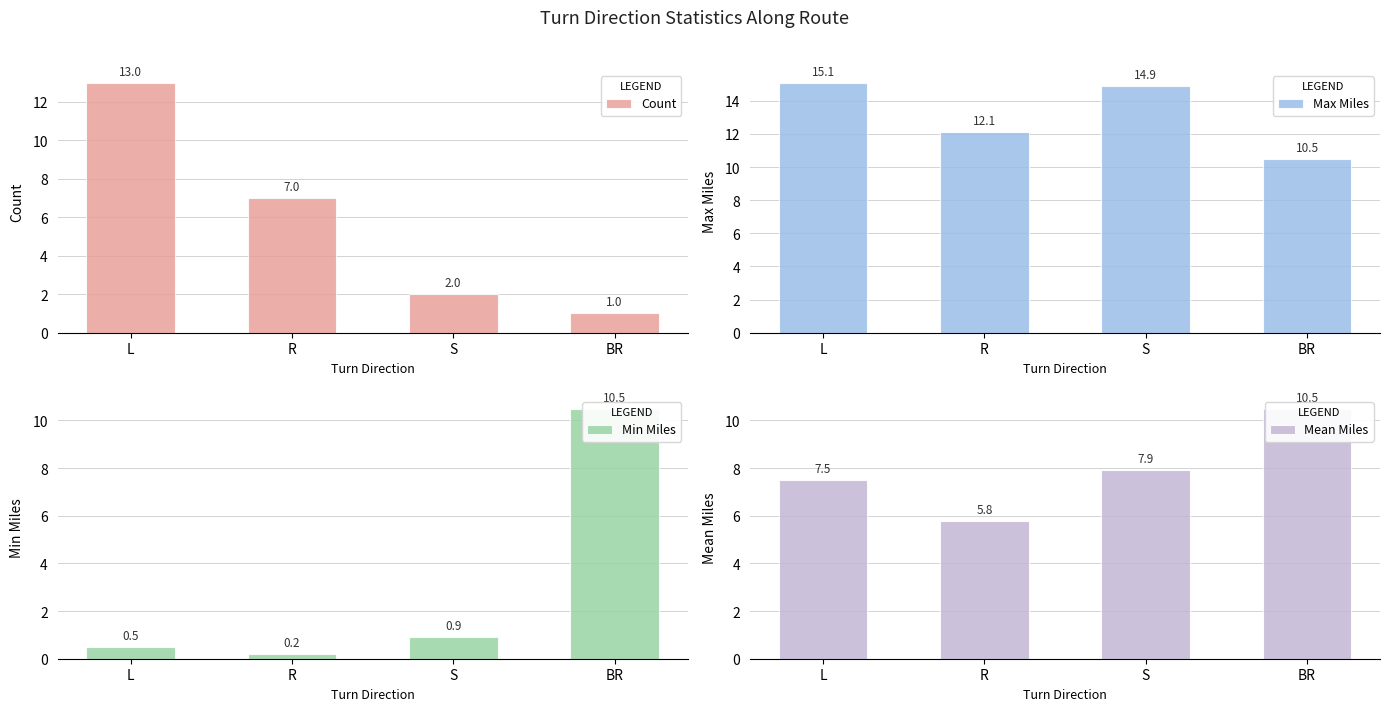

The value of Max Miles at L is 8.2. True or false?

False